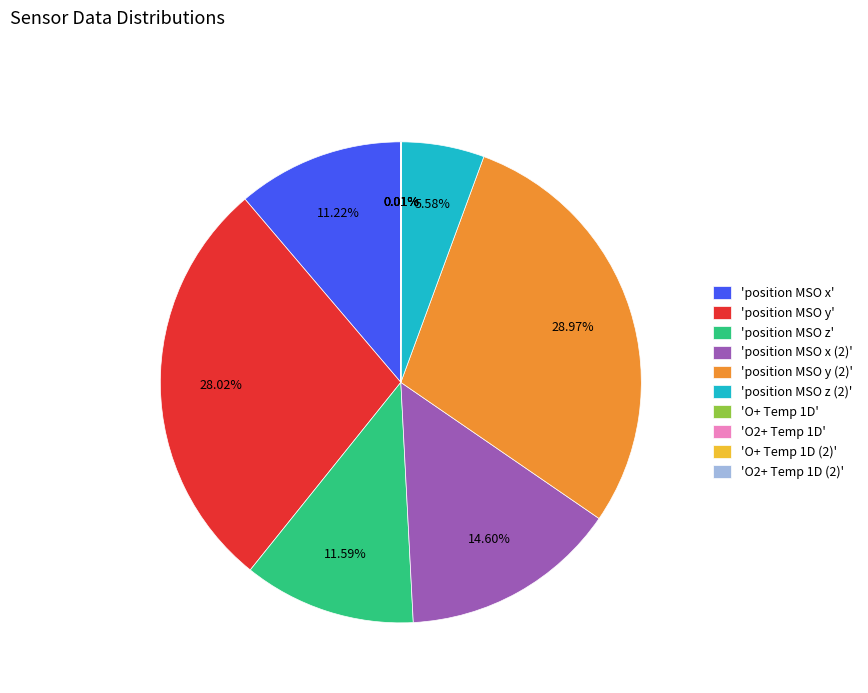

Is there any slice that represents more than half of the pie?

No